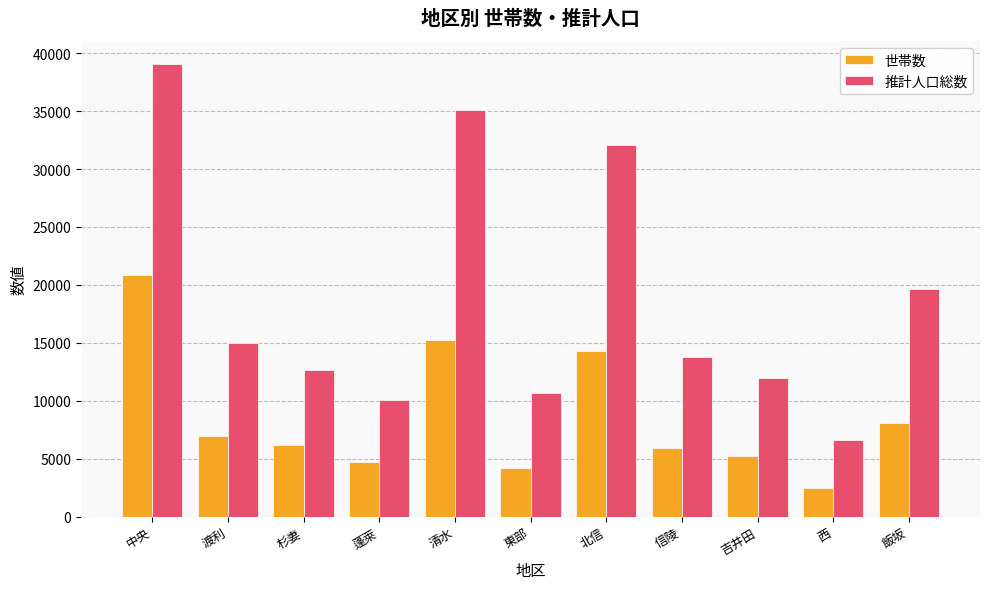

What is the difference between the highest and lowest values at 蓬萊?

5321